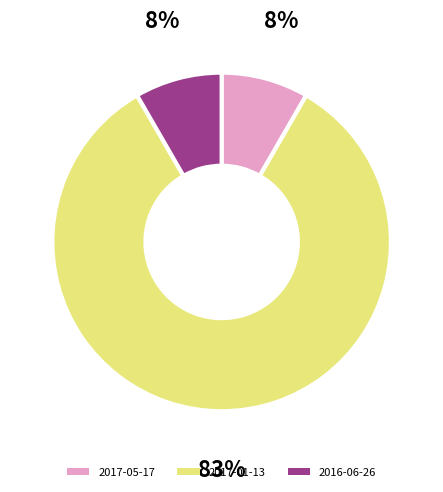

Which category has the biggest portion of the pie?

2017-01-13